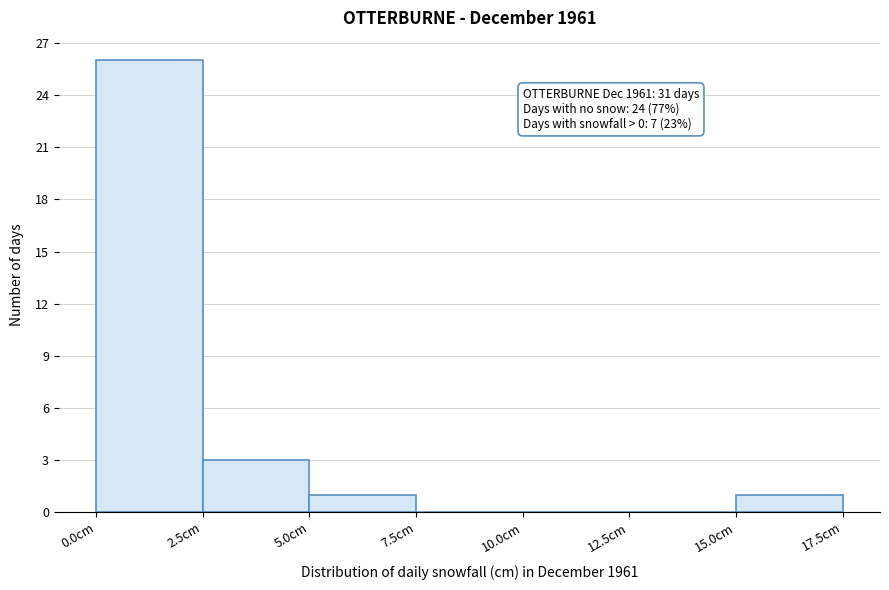

Over which range of the x-axis is the bar tallest?

0.0 to 2.5